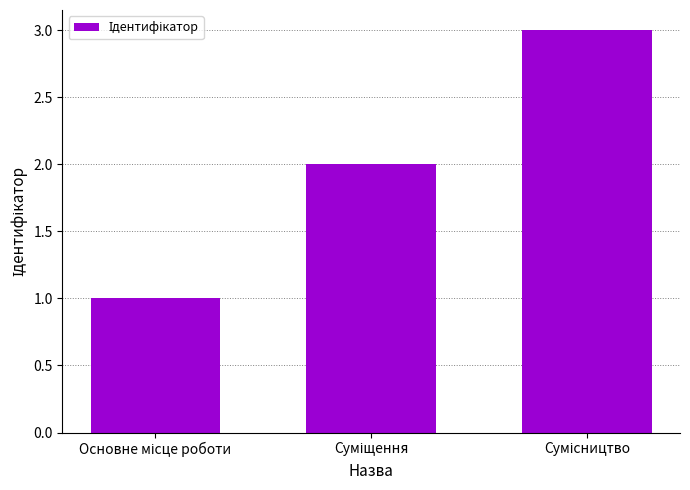

Does the chart contain stacked bars?

No